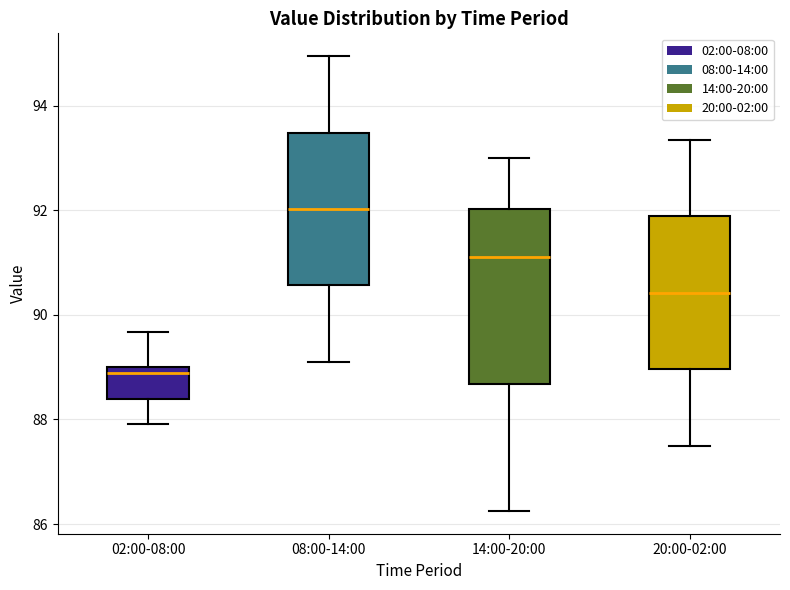

Reading left to right, read every box against the y-axis: the position of its median line, the range the box covers, and the ends of its whiskers. The values are not printed on the chart, so give them approximately, as read against the axis.

02:00-08:00: median 88.8, box 88.4 to 89.0, whiskers 88.0 to 89.6
08:00-14:00: median 92.0, box 90.6 to 93.4, whiskers 89.2 to 95.0
14:00-20:00: median 91.2, box 88.6 to 92.0, whiskers 86.2 to 93.0
20:00-02:00: median 90.4, box 89.0 to 91.8, whiskers 87.6 to 93.4